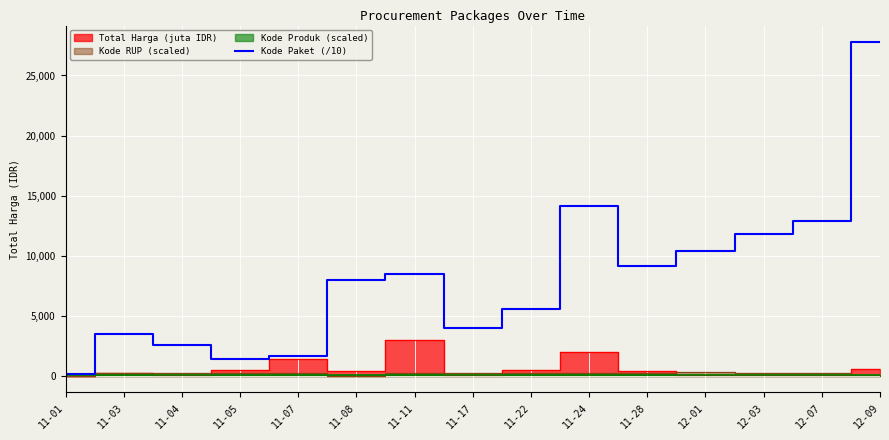

What value does the data have at 11-04?

2584.5